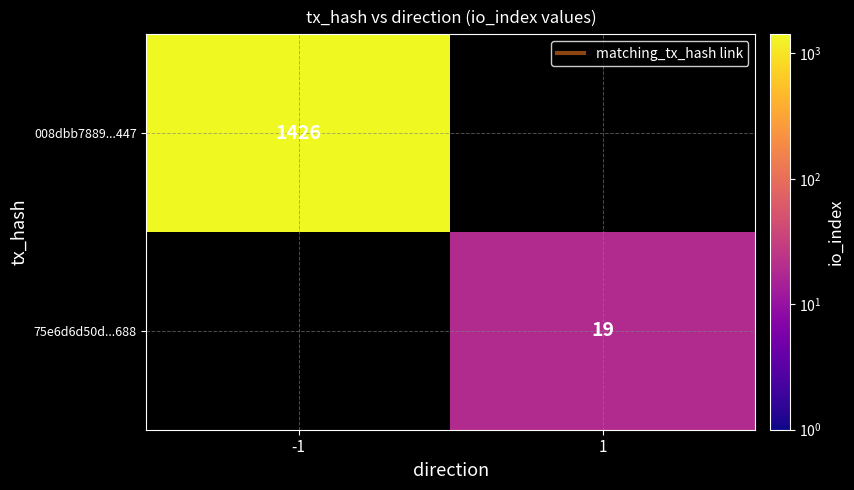

How many data points does each series have?

2